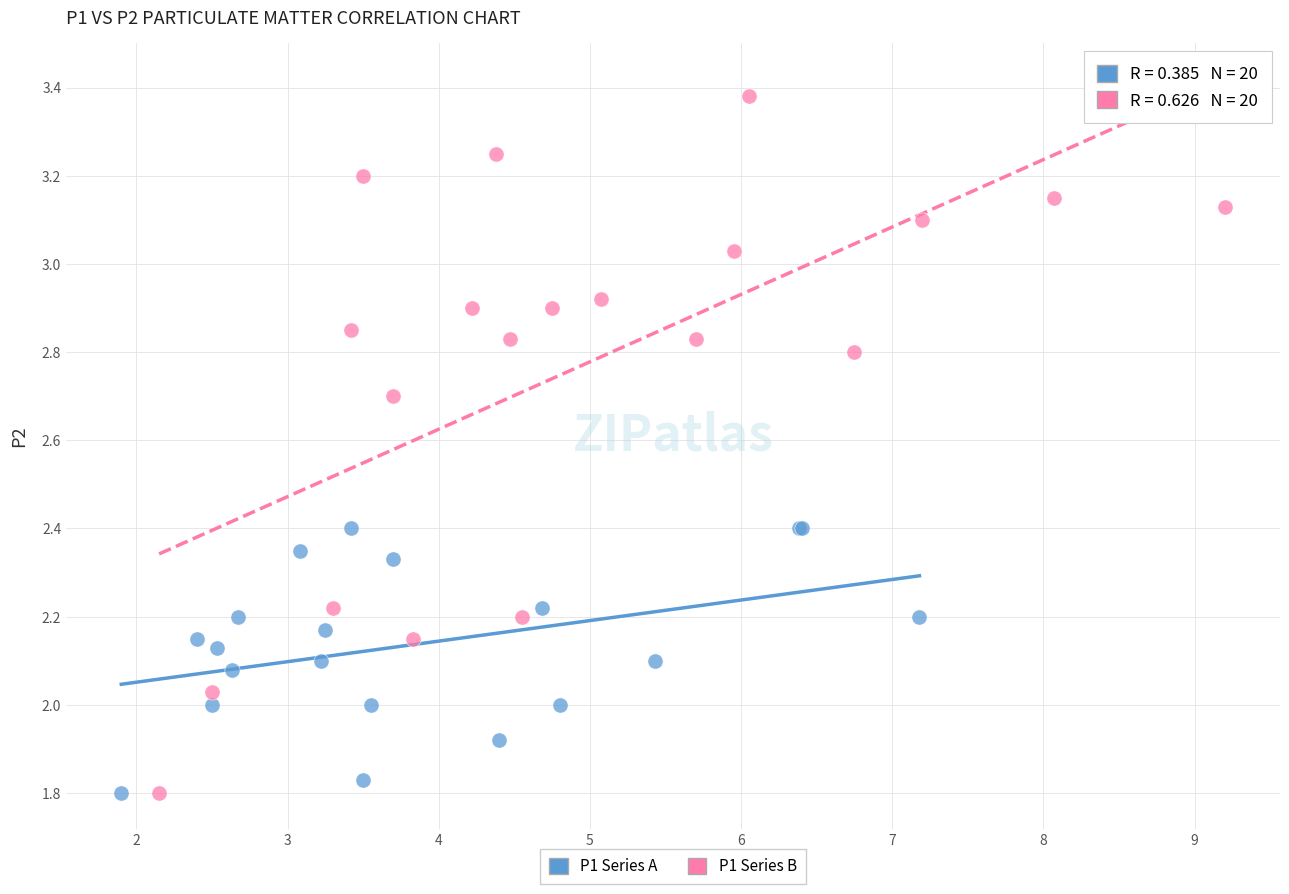

Which series has the widest spread of Y values?

P1 Series B